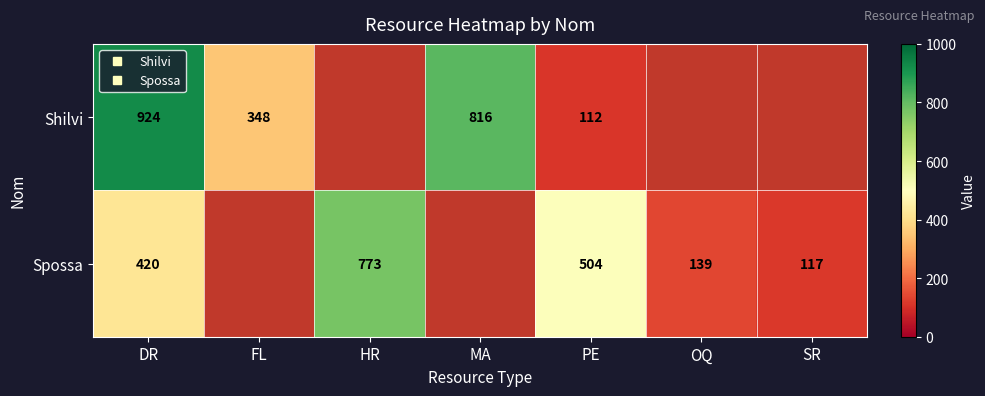

What is the minimum value shown in the chart?

112.0